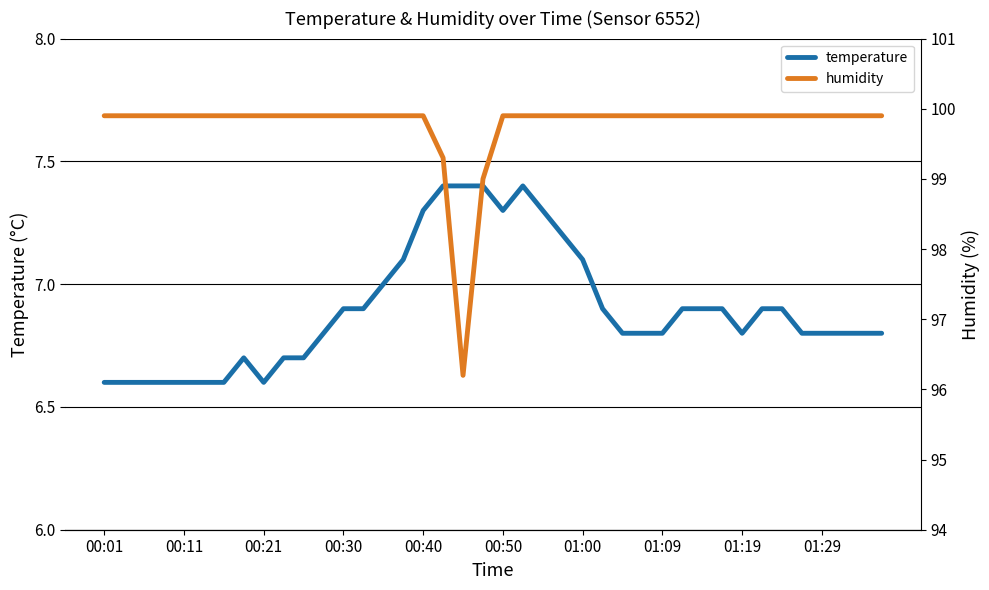

True or false: humidity has a value of 99.9 at 34.

True